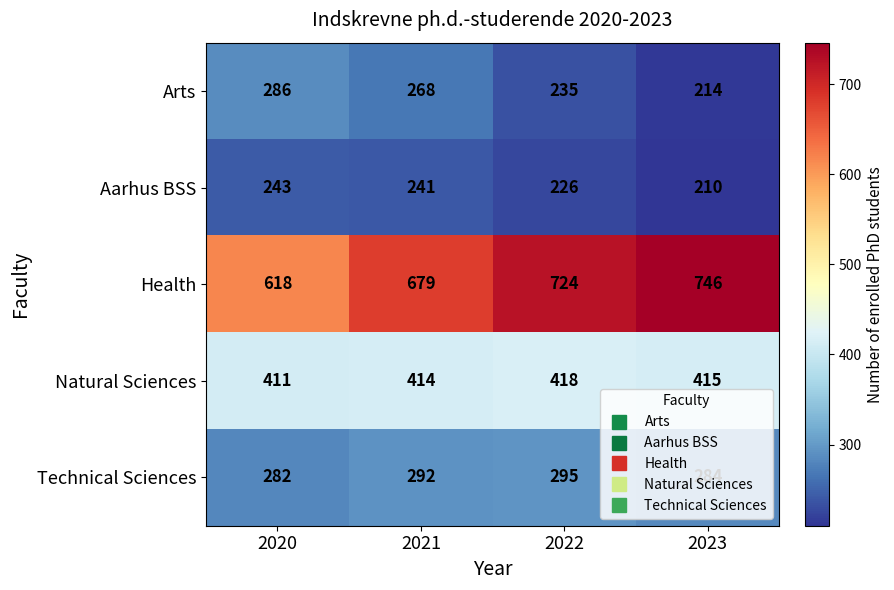

List the labels in order of Natural Sciences value, largest first.

2022, 2023, 2021, 2020